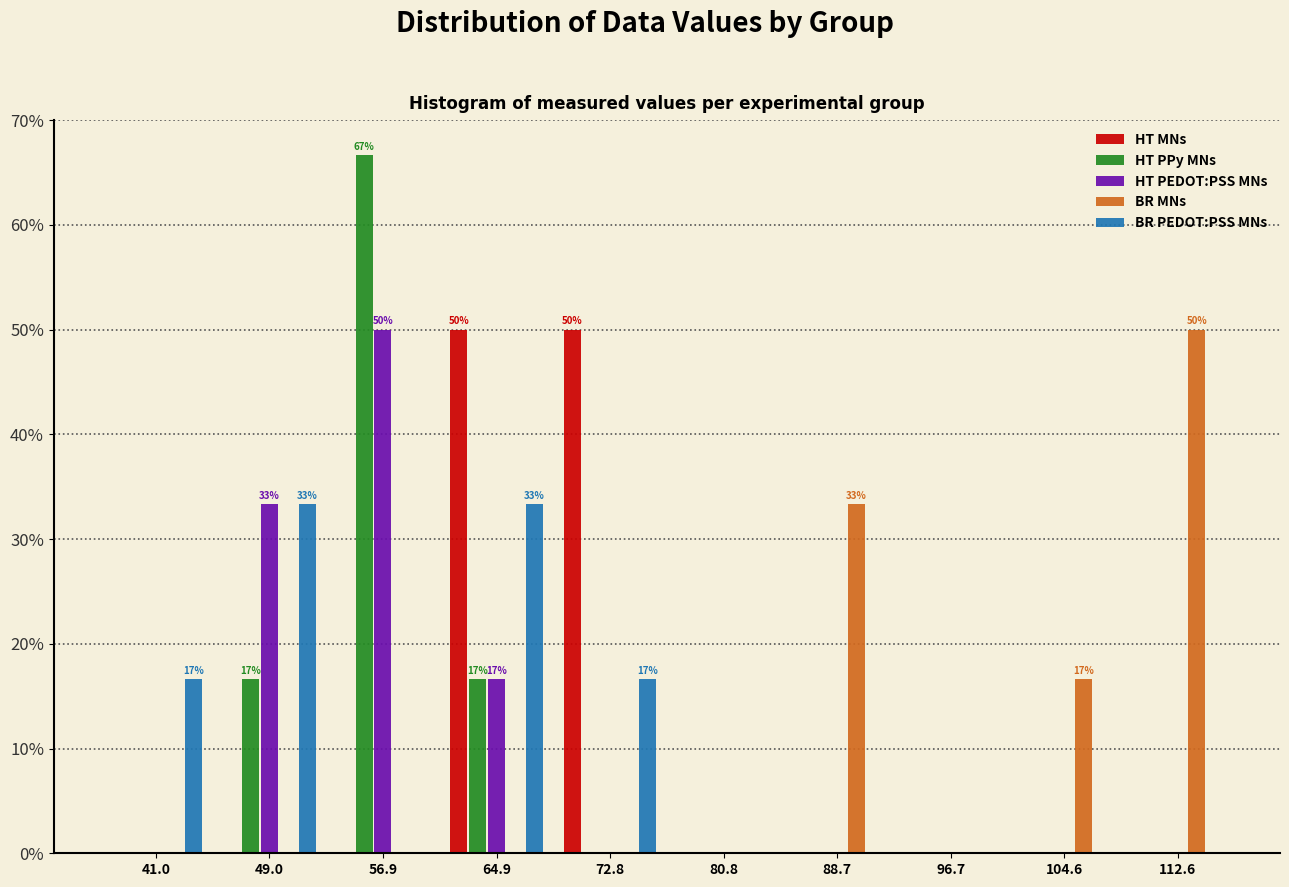

In the BR MNs series, which range on the x-axis has the tallest bar?

109 to 117